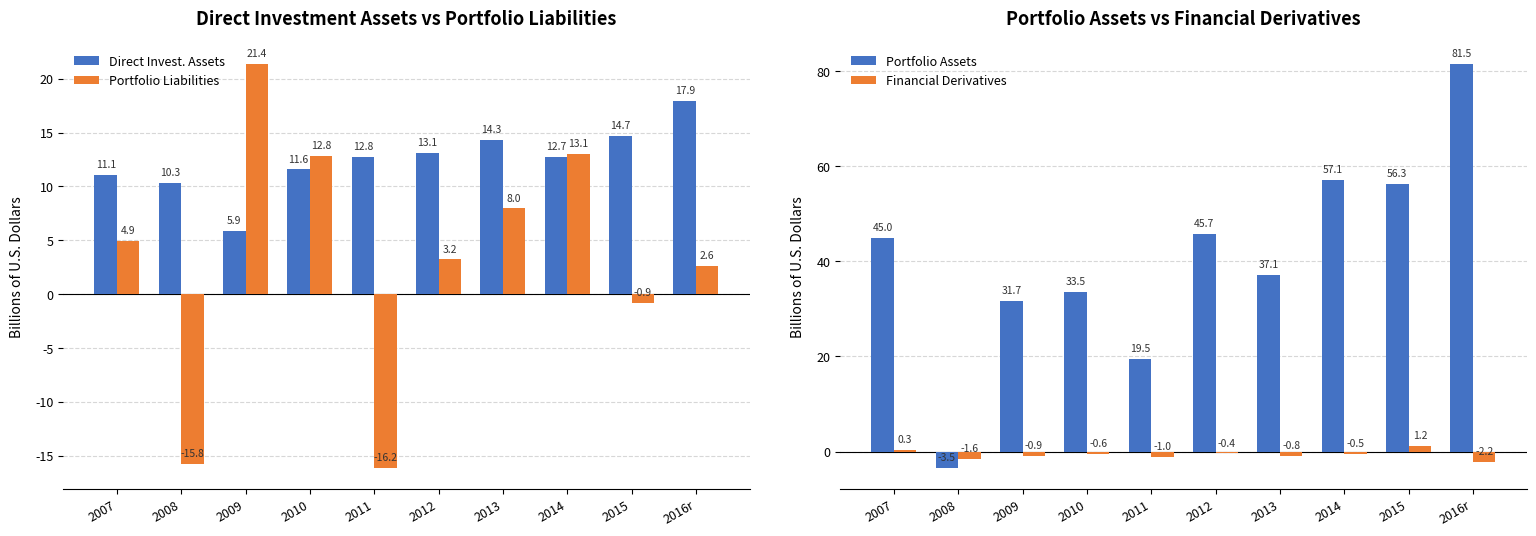

What is the average value of the Portfolio Assets series?

40.4